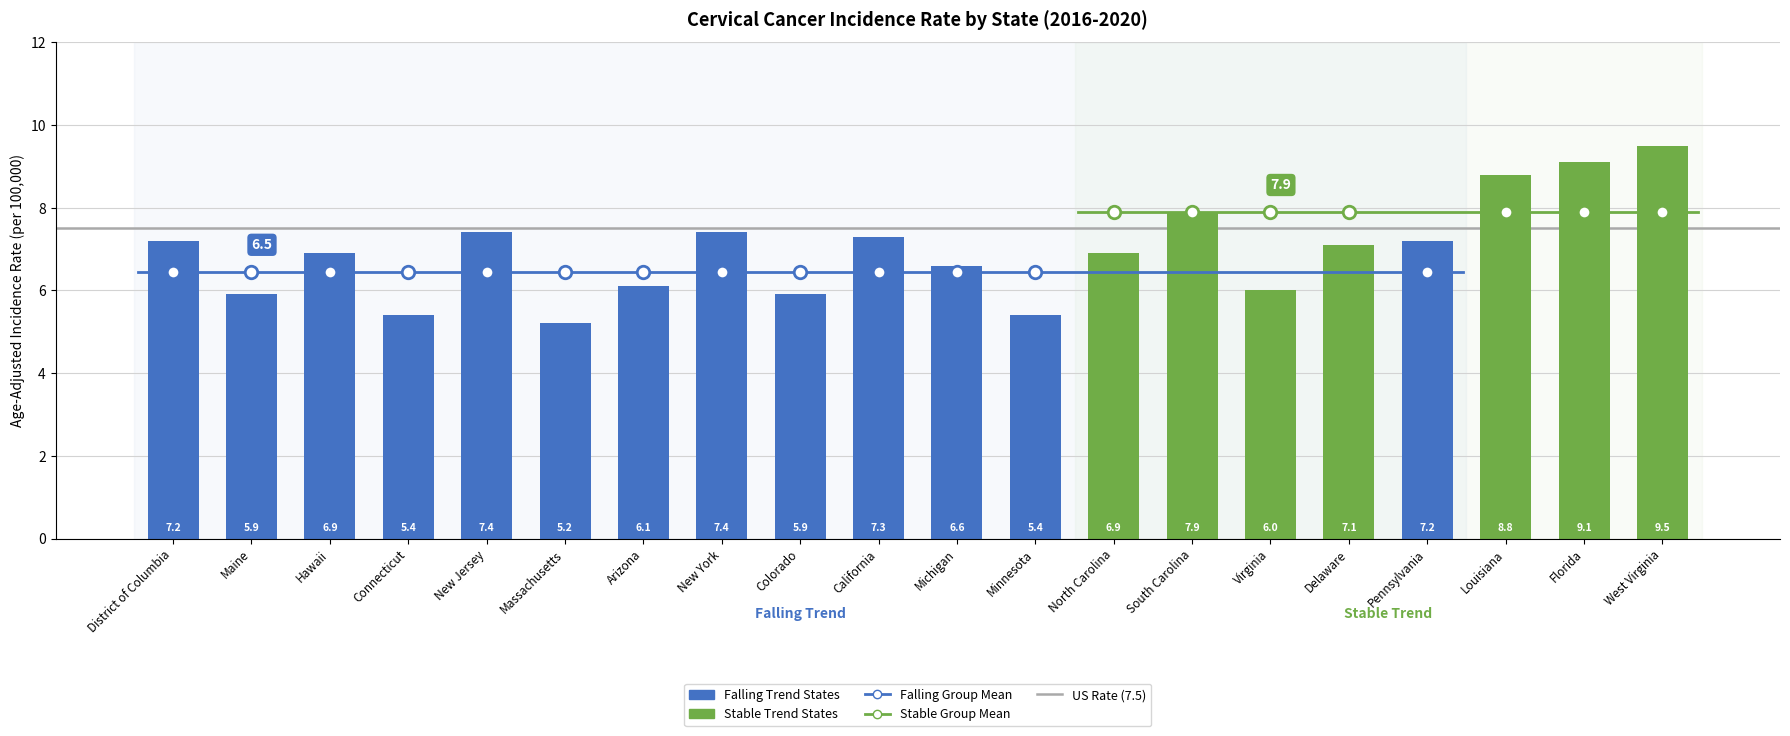

The value at Maine is 5.9. True or false?

True